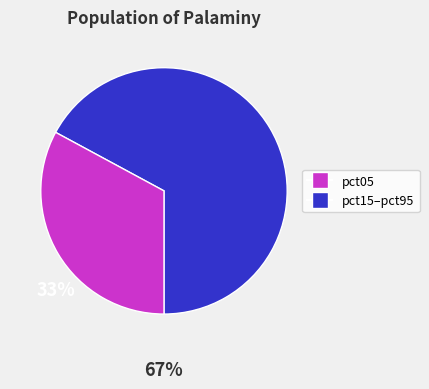

Does any single category account for the majority?

Yes